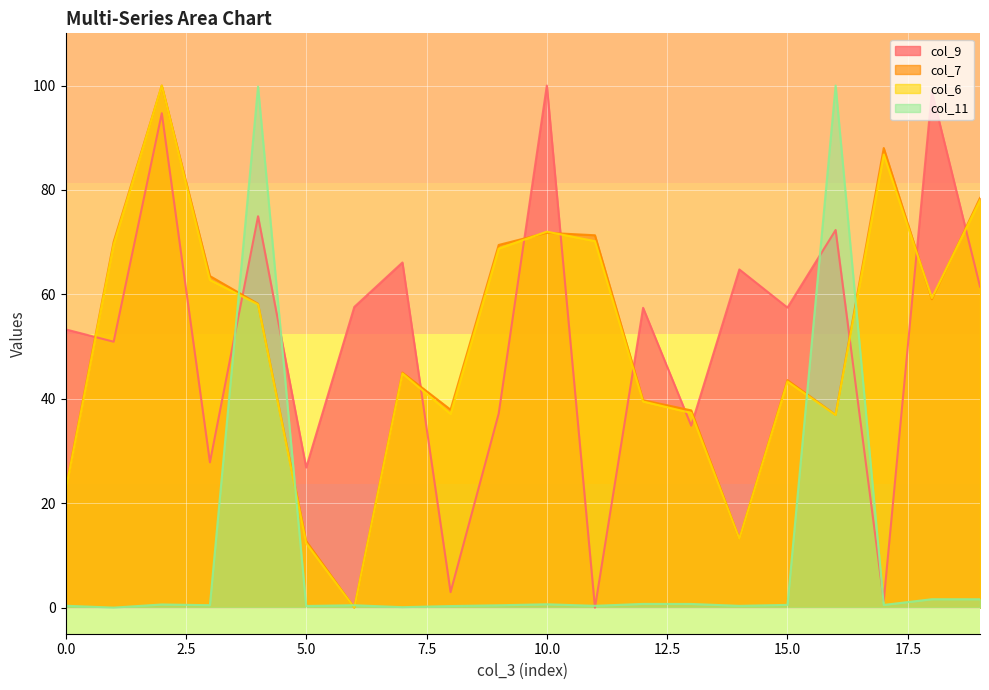

What is the difference between the highest and lowest values at 8?

37.6